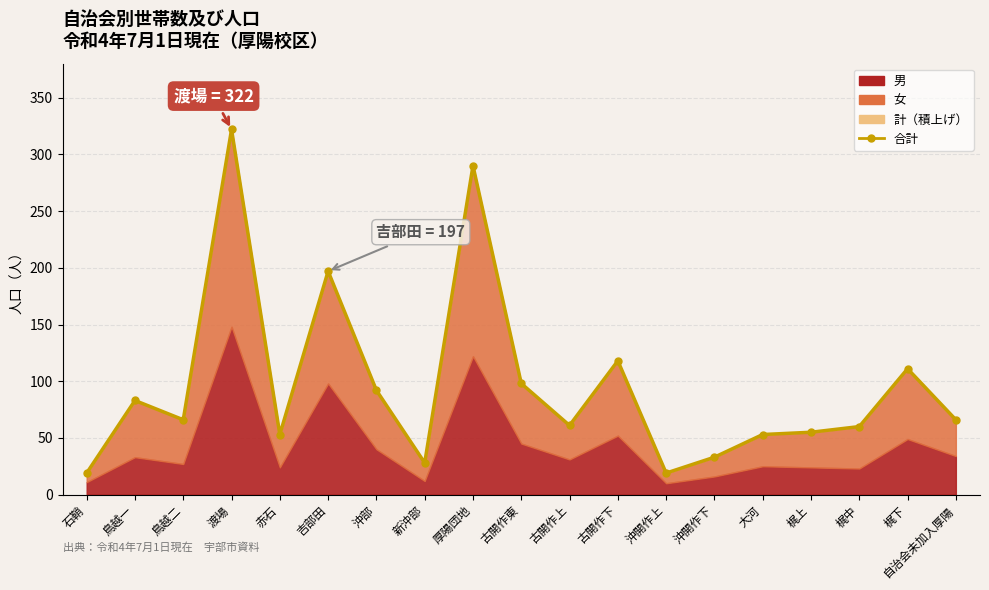

What is the change in value from 梶中 to 自治会未加入厚陽?

+6